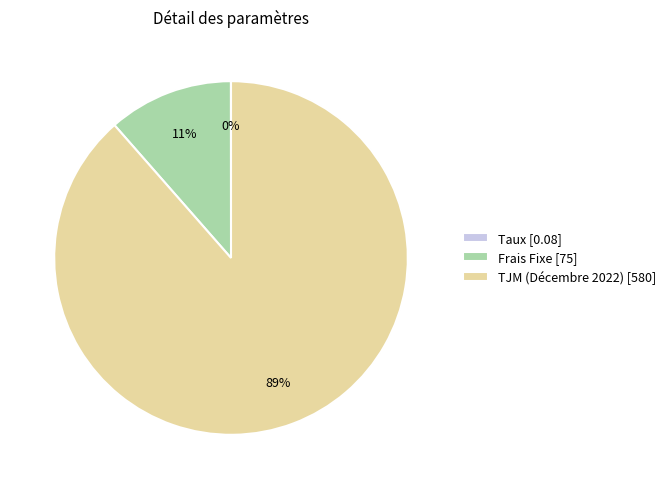

To the nearest percent, what is the average slice percentage?

33%